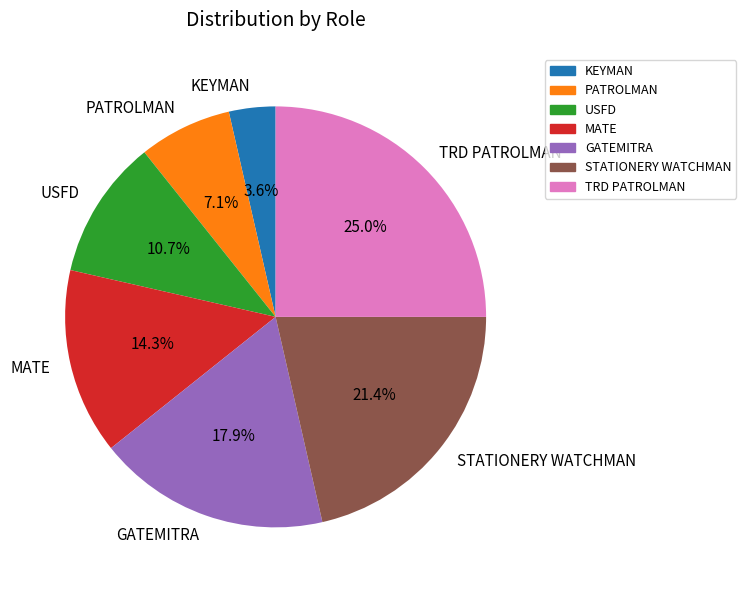

How much of the chart is everything except PATROLMAN?

92.9%